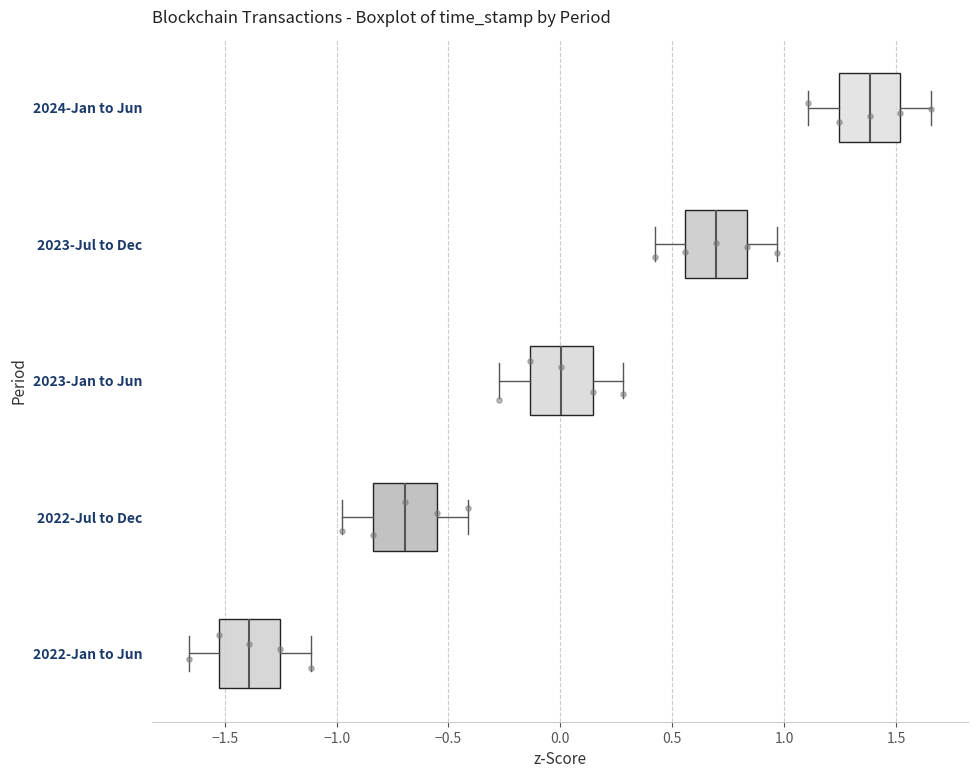

Reading bottom to top, transcribe this box plot: for each box, give where its median line is, the range the box spans, and where its two whiskers end, as read against the x-axis. The values are not printed on the chart, so give them approximately, as read against the axis.

2022-Jan to Jun: median -1.40, box -1.55 to -1.25, whiskers -1.65 to -1.10
2022-Jul to Dec: median -0.70, box -0.85 to -0.55, whiskers -1.00 to -0.40
2023-Jan to Jun: median 0.00, box -0.15 to 0.15, whiskers -0.25 to 0.30
2023-Jul to Dec: median 0.70, box 0.55 to 0.85, whiskers 0.40 to 0.95
2024-Jan to Jun: median 1.40, box 1.25 to 1.50, whiskers 1.10 to 1.65